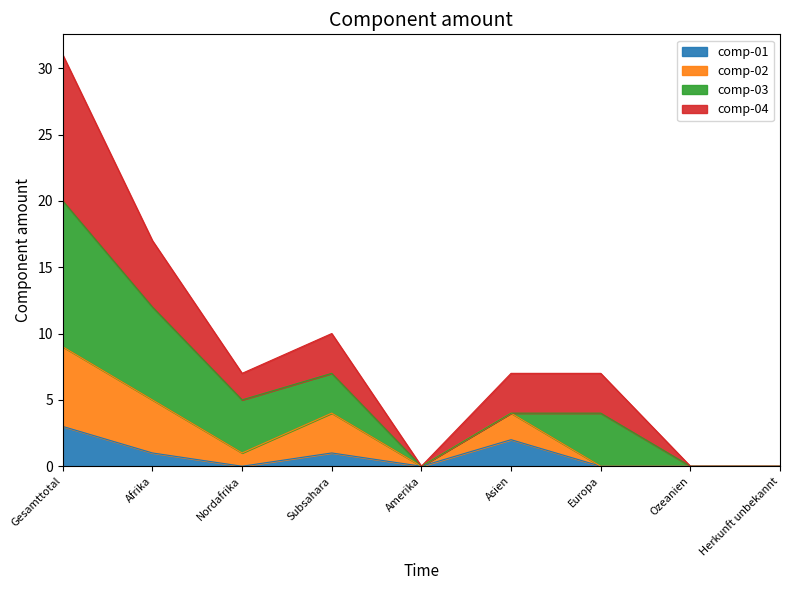

How many values in comp-04 are above zero?

6